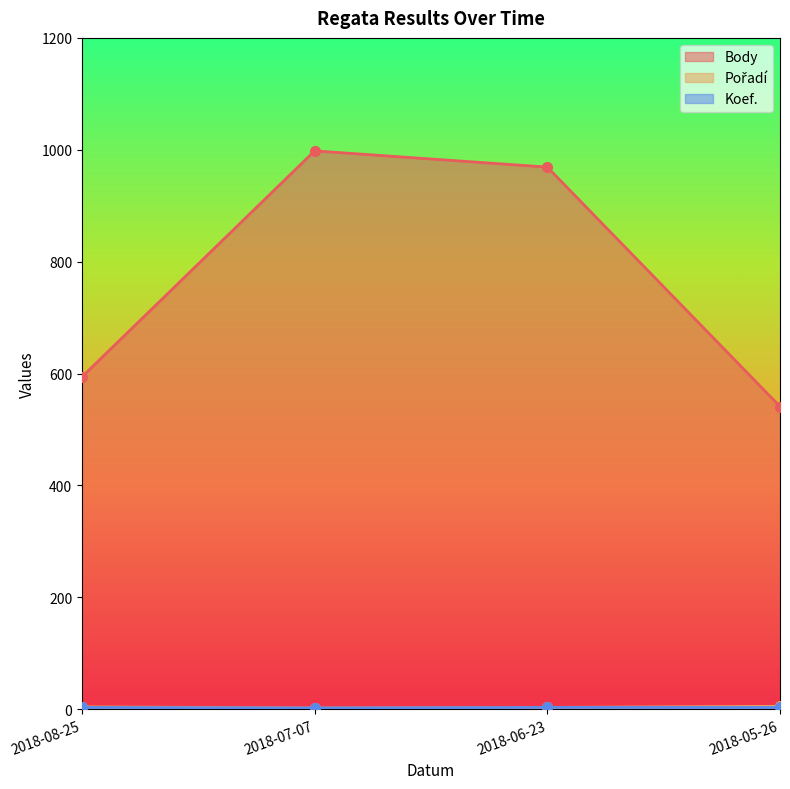

What is the average value of the Body series?

776